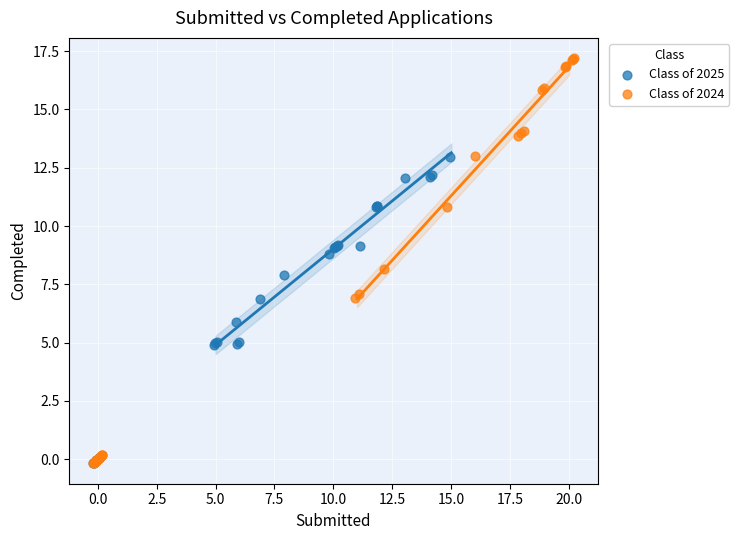

Which series contains the highest Y value?

Class of 2024